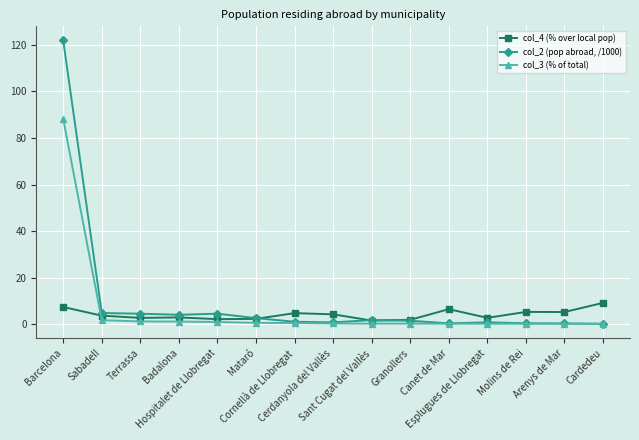

What is the highest value of the col_4 (% over local pop) series?

9.2